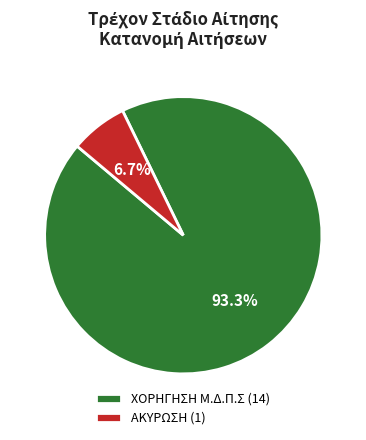

Is it true that ΧΟΡΗΓΗΣΗ Μ.Δ.Π.Σ is 93% of the pie?

True